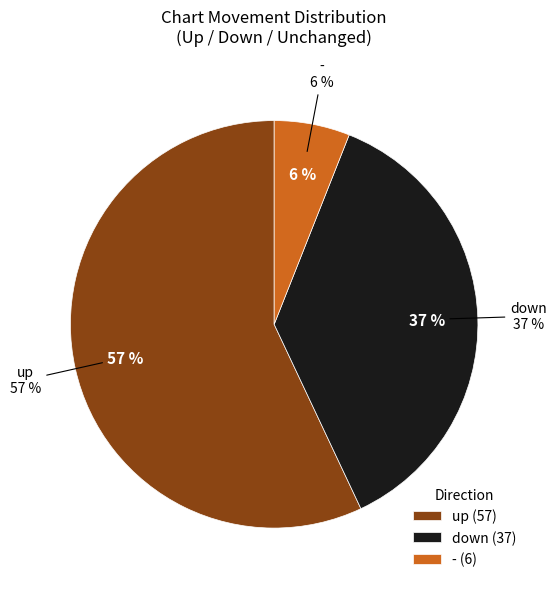

What is the change in value from up to down?

-20